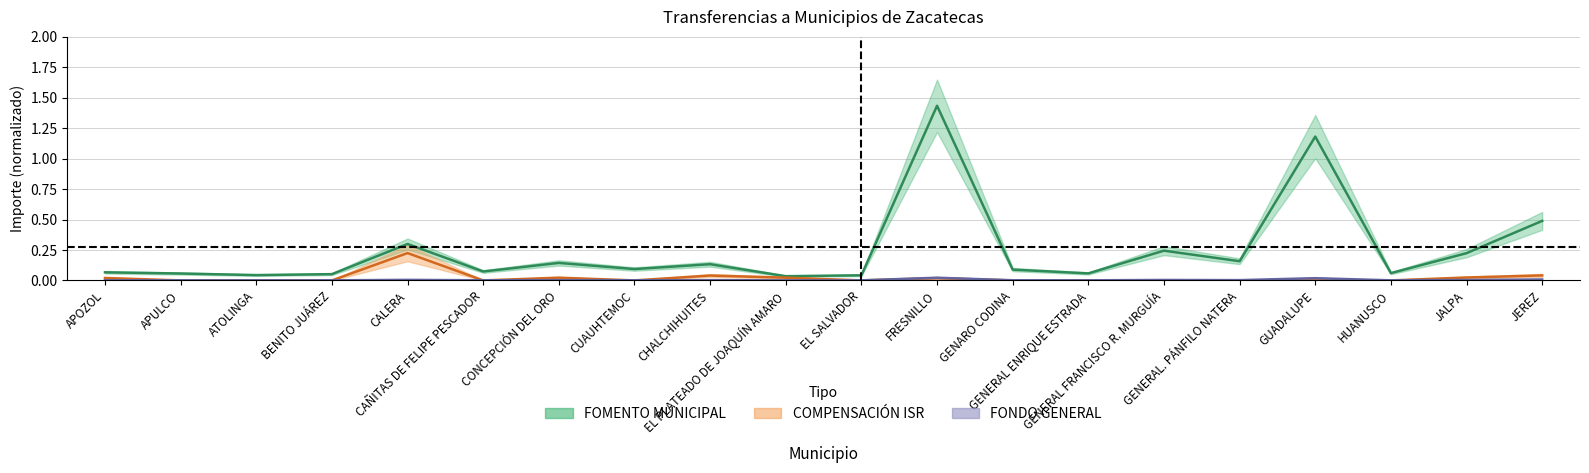

Reading left to right, transcribe all the data shown in this chart.

FONDO GENERAL: 0.0	0.0	0.0	0.0	0.0	0.0	0.0	0.0	0.0	0.0	0.0	0.0	0.0	0.0	0.0	0.0	0.0	0.0	0.0	0.0
FOMENTO MUNICIPAL: 0.1	0.1	0.0	0.1	0.3	0.1	0.1	0.1	0.1	0.0	0.0	1.4	0.1	0.1	0.2	0.2	1.2	0.1	0.2	0.5
COMPENSACIÓN ISR: 0.0	0.0	0.0	0.0	0.2	0.0	0.0	0.0	0.0	0.0	0.0	0.0	0.0	0.0	0.0	0.0	0.0	0.0	0.0	0.0